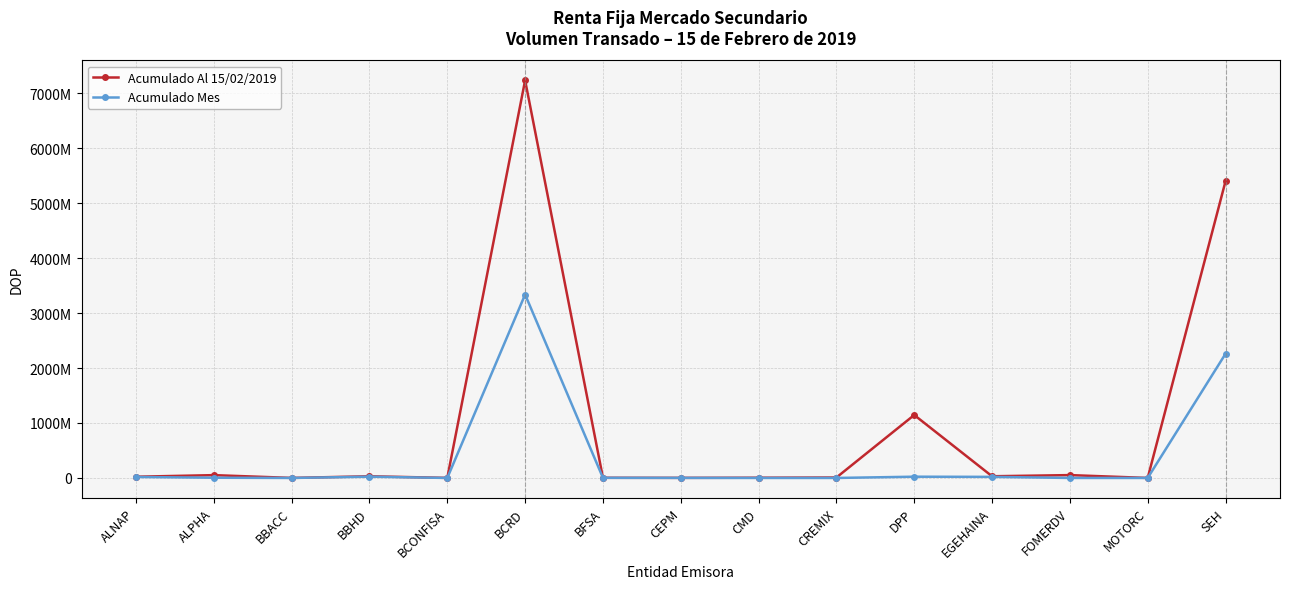

What are all the series names shown in the legend?

Acumulado Al 15/02/2019, Acumulado Mes